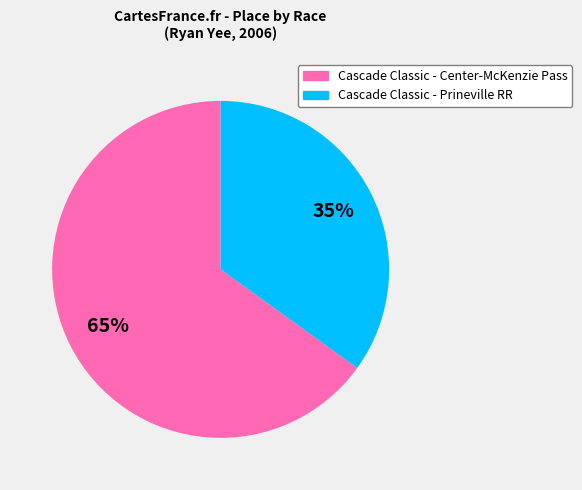

Is the sum of Cascade Classic - Center-McKenzie Pass and Cascade Classic - Prineville RR greater than half?

Yes